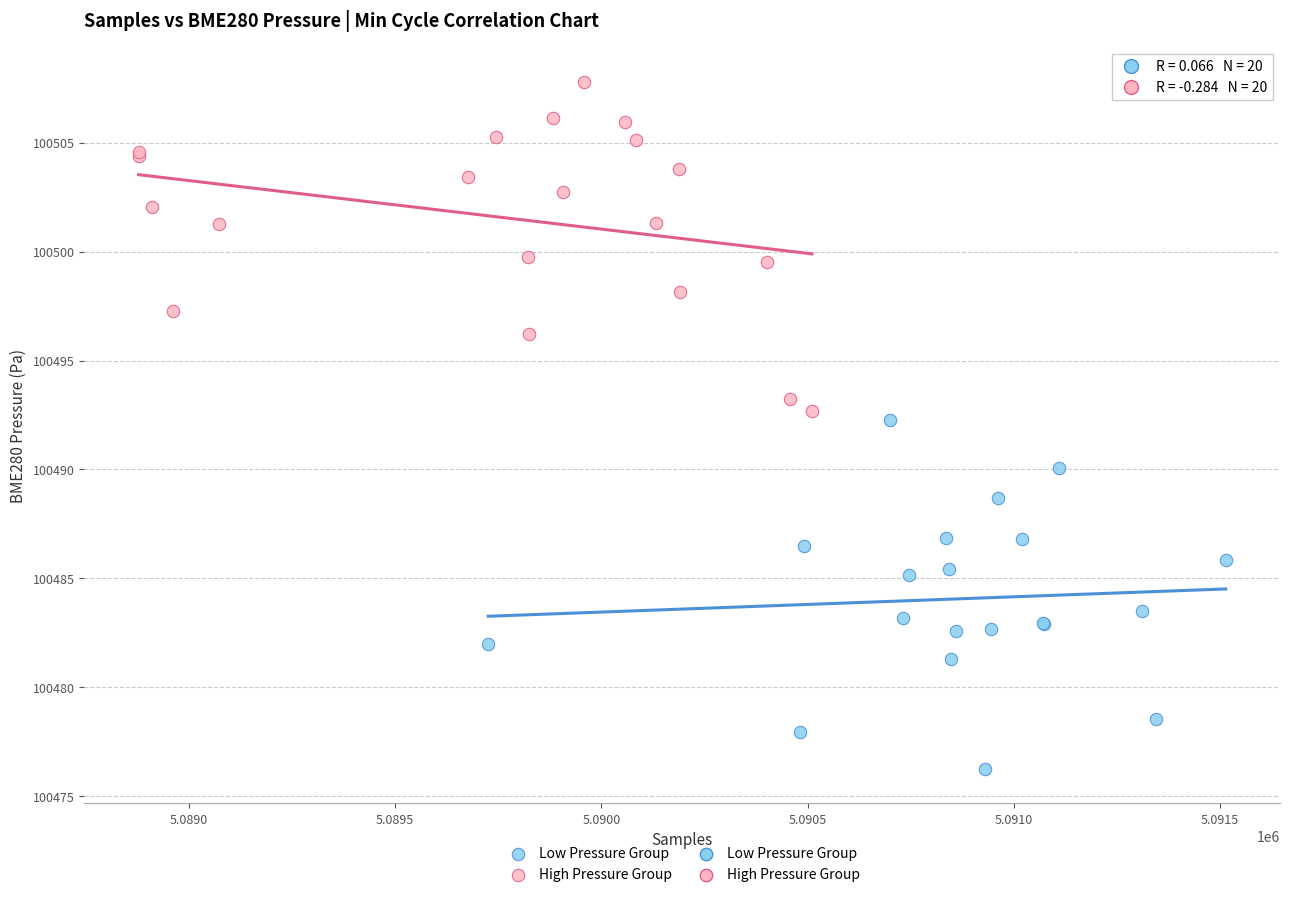

Which series contains the lowest Y value?

Low Pressure Group